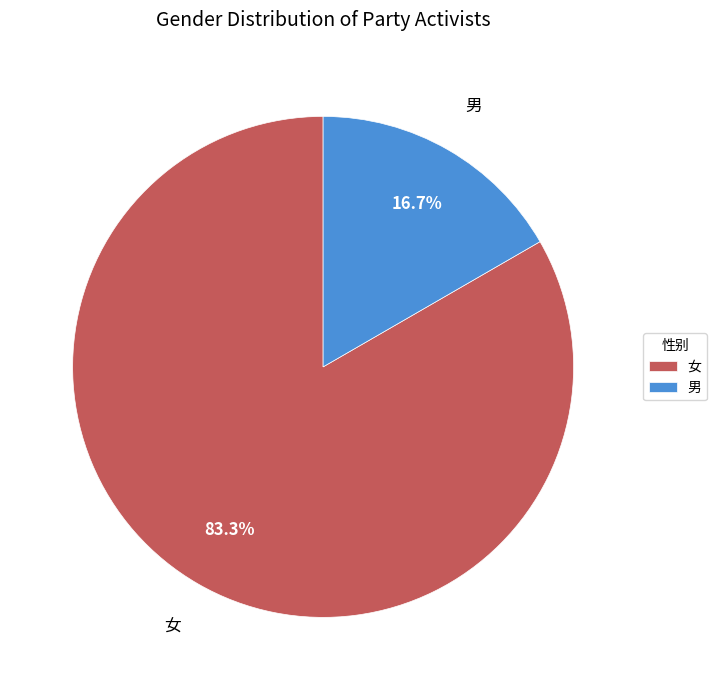

Rank the categories by value from highest to lowest.

女, 男